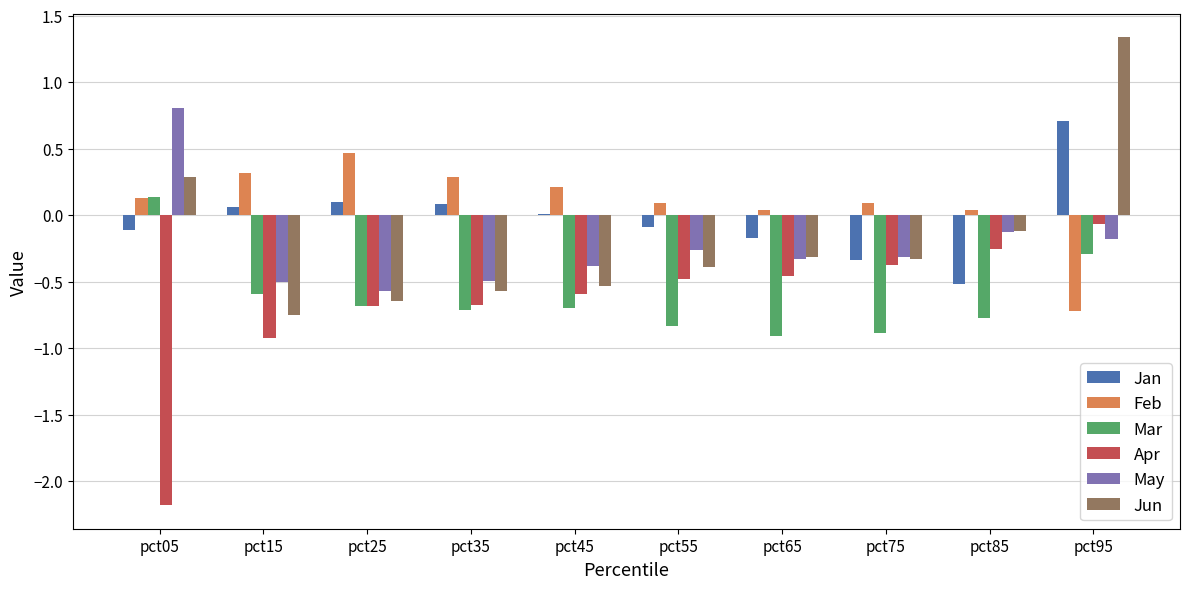

How many series are shown in this chart?

6